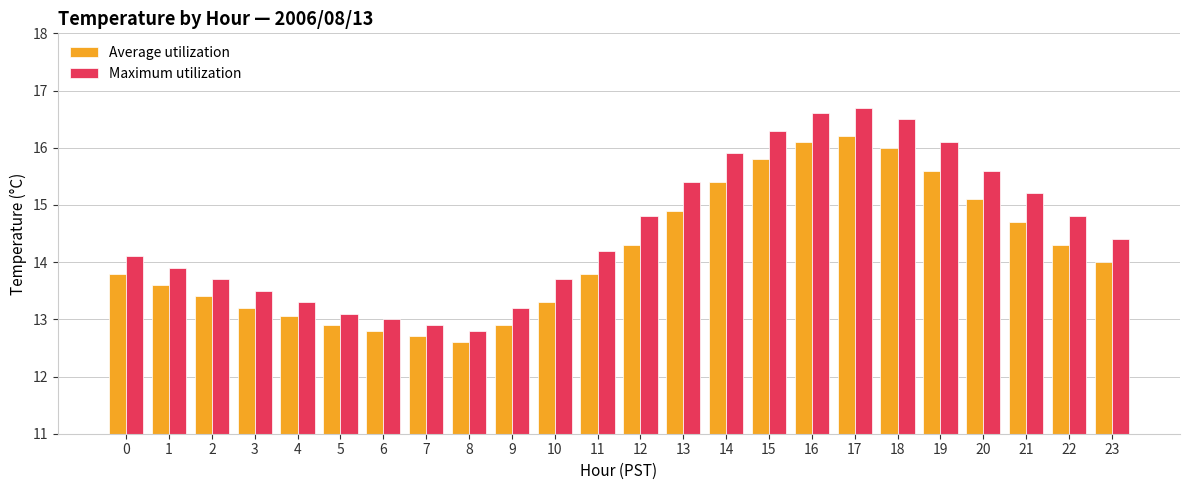

What is the value of the Maximum utilization bar at the 3rd from the left?

13.7